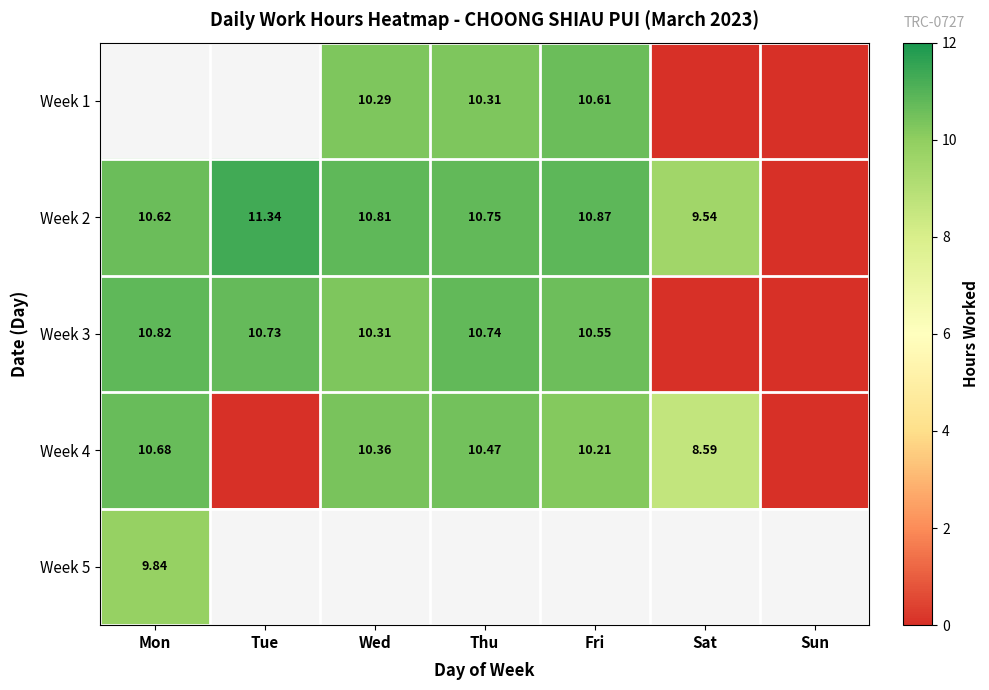

True or false: Week 3 has a value of 10.8 at Mon.

True